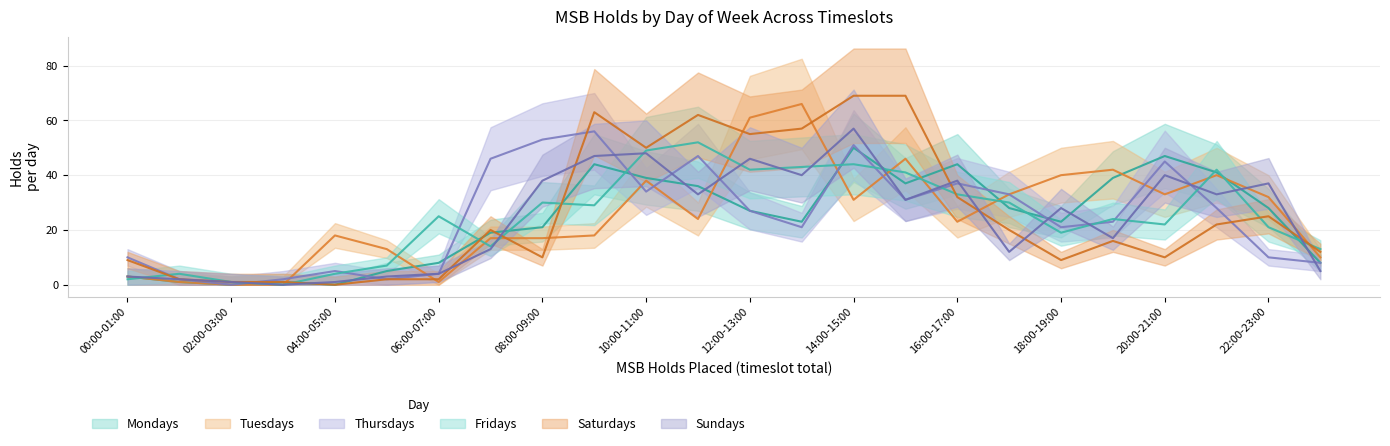

Is this an area chart (filled region under the line)?

No